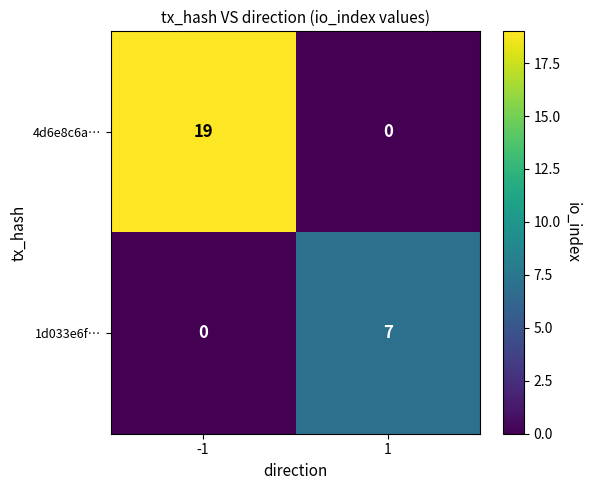

Read the 4d6e8c6a… value at -1, to the nearest 10.

20